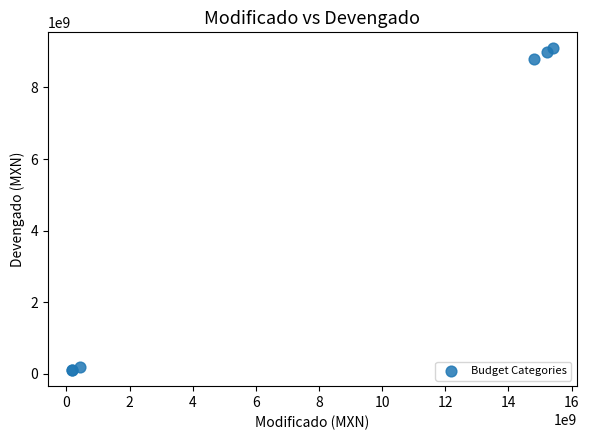

What Y value in the scatter plot is closest to 4596712920?

8801949462.1